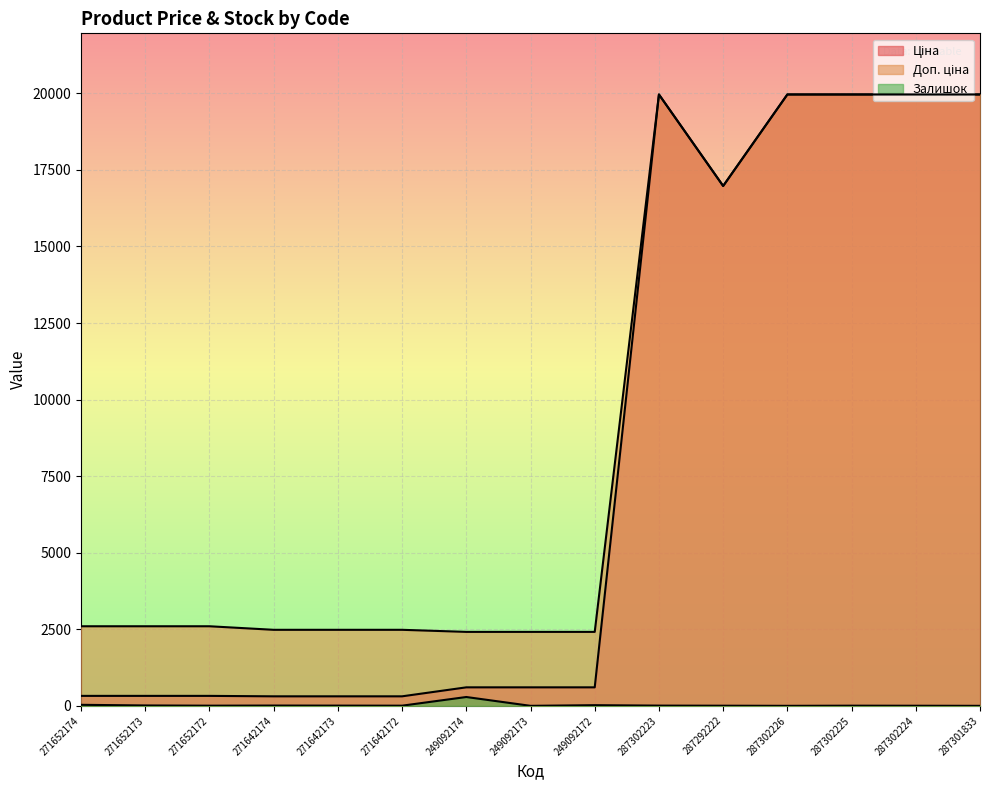

Which label corresponds to the largest value in the chart?

287302223